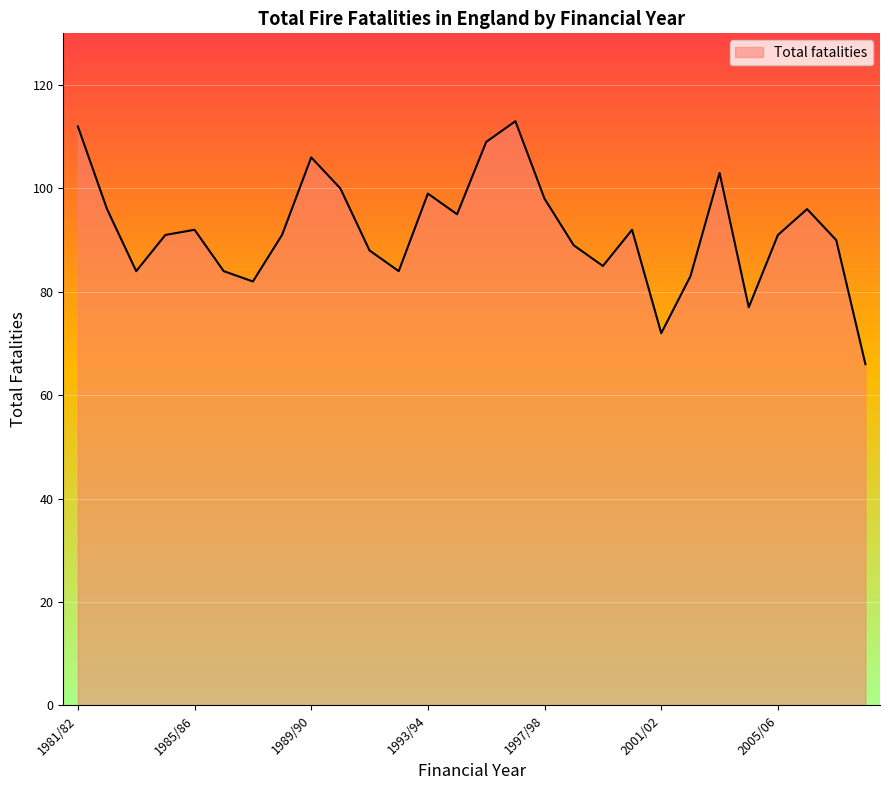

True or false: the data has more than 0 interior local peaks.

True